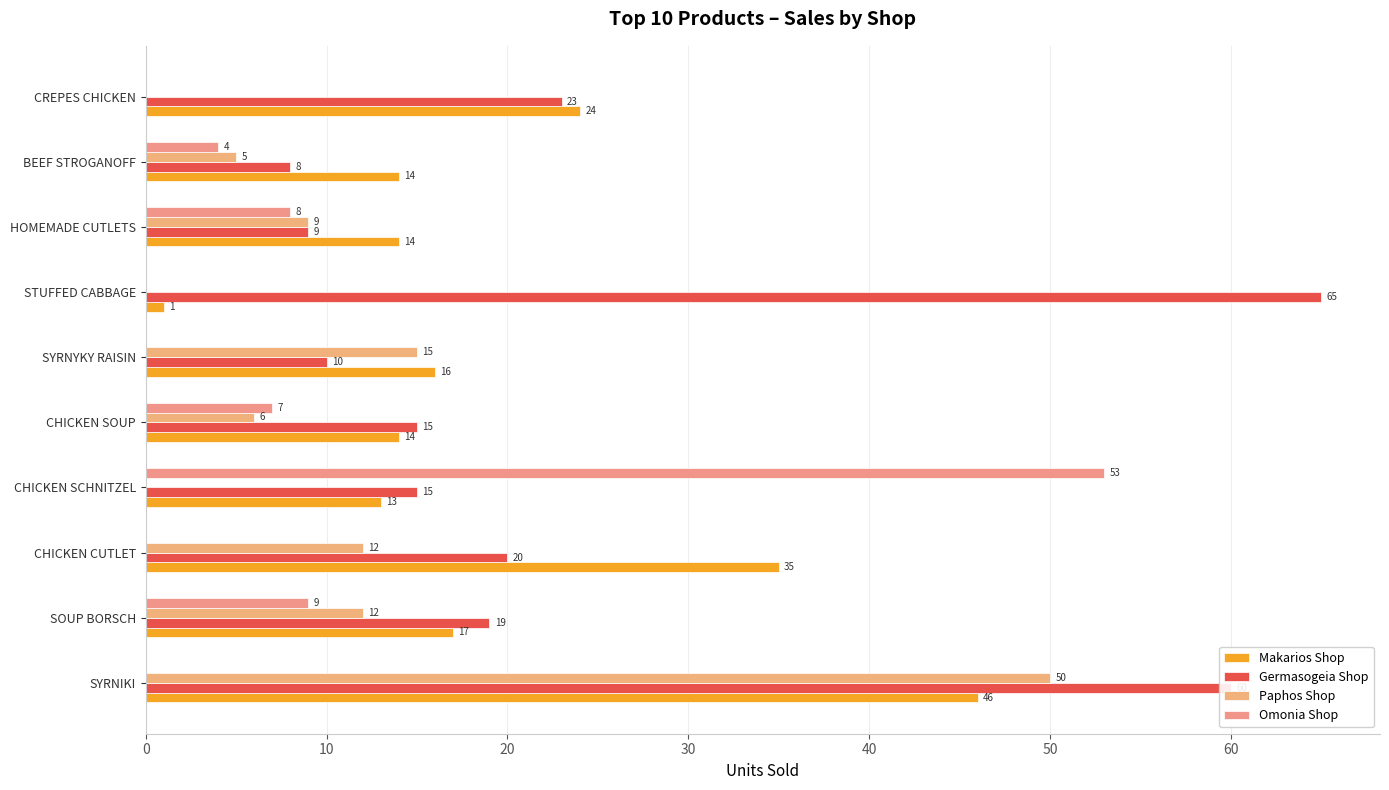

At which category does the chart reach its peak across all series?

STUFFED CABBAGE